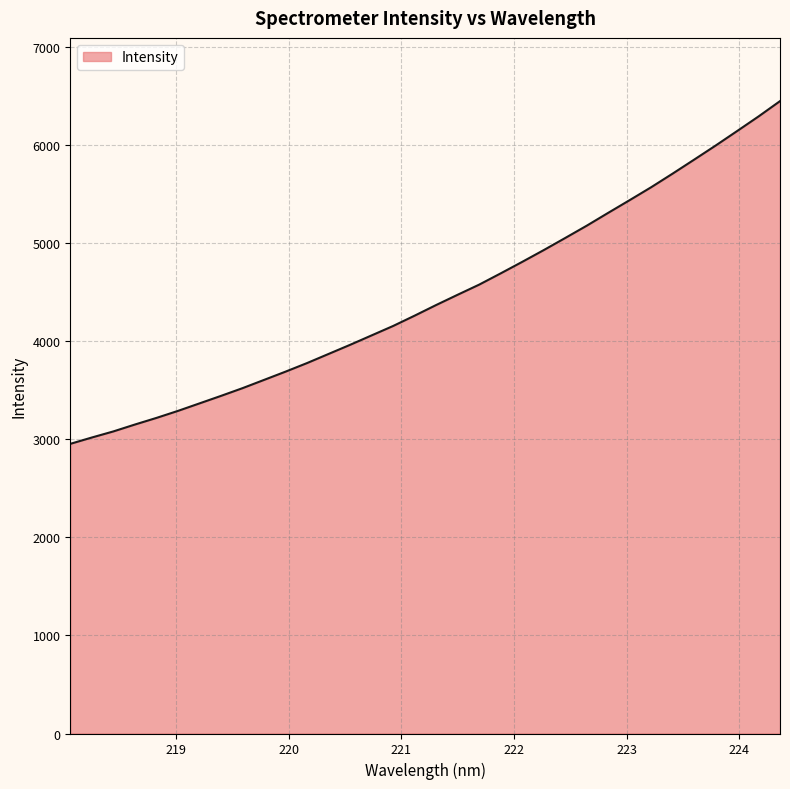

Reading left to right, extract all data points from this chart.

2952.1	3016.7	3078.8	3148.9	3216.4	3288.0	3364.4	3441.0	3519.7	3603.8	3688.1	3775.6	3868.5	3961.5	4057.5	4153.6	4258.7	4367.1	4471.7	4574.8	4689.5	4806.6	4926.4	5049.9	5175.1	5306.2	5435.8	5567.3	5706.2	5848.4	5991.9	6139.7	6288.9	6445.2